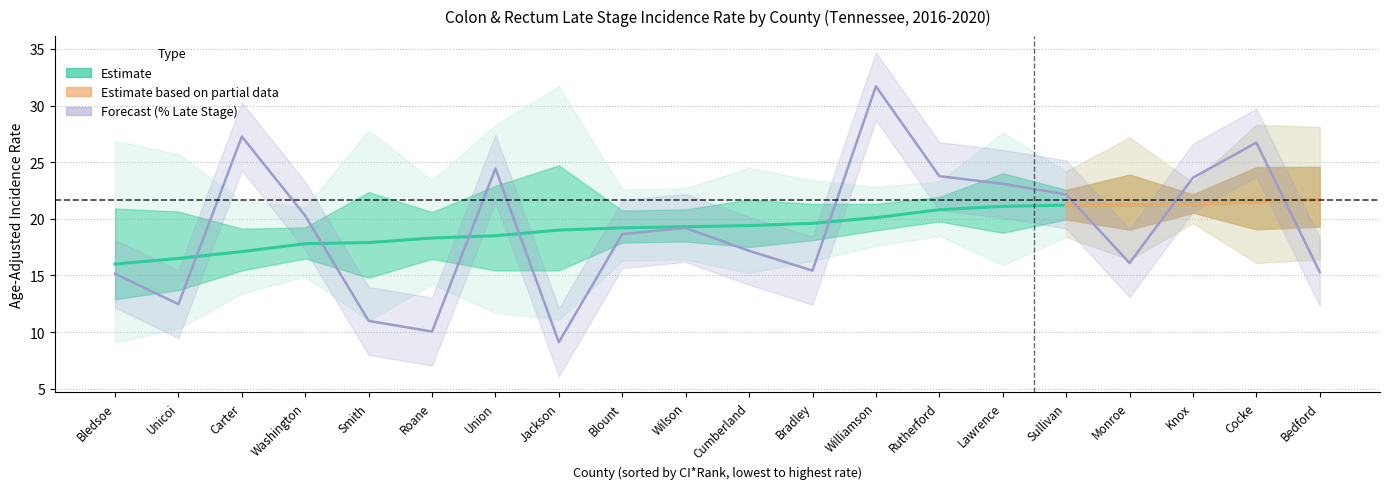

Is it true that Age-Adjusted Rate equals 14.0 at Sullivan?

False